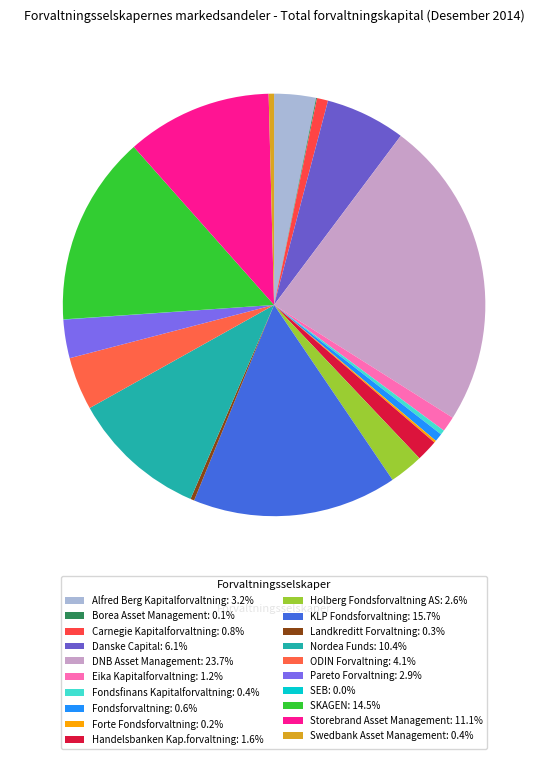

True or false: Danske Capital accounts for 6% of the total.

True